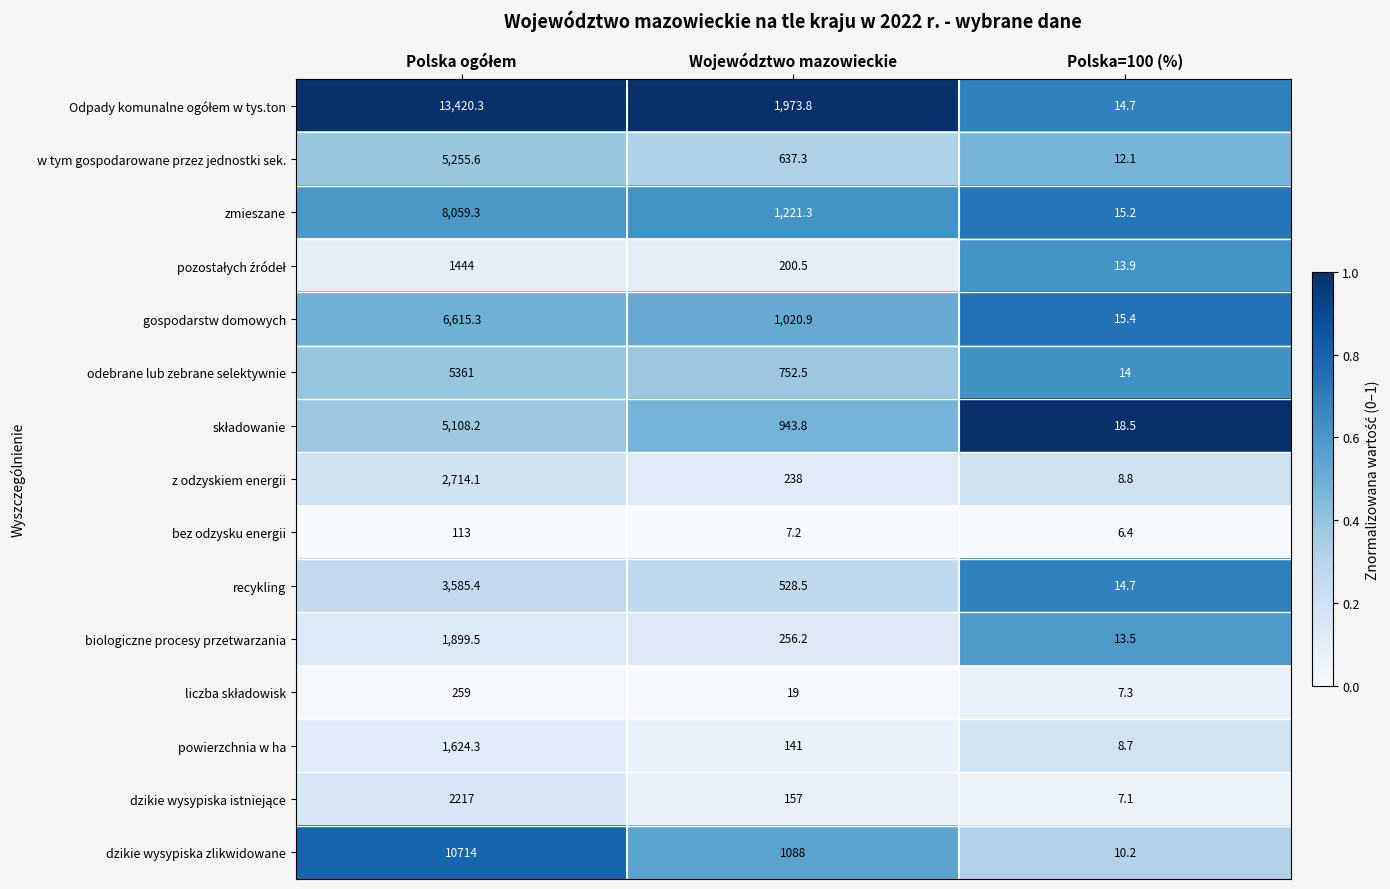

What is the difference between the maximum and minimum values in the biologiczne procesy przetwarzania series?

1886.0